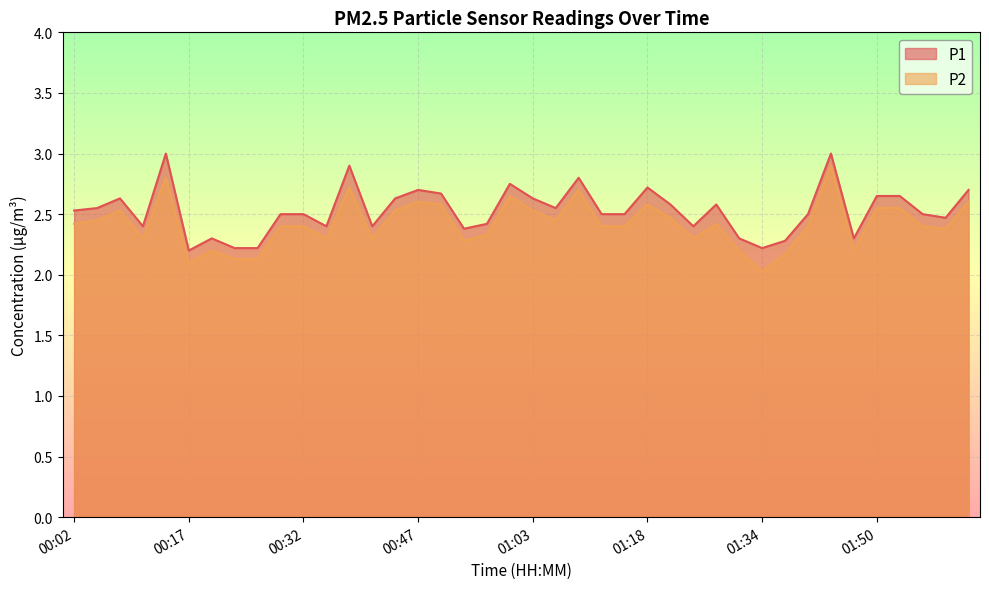

What is the difference between the maximum and minimum values in the P1 series?

0.8